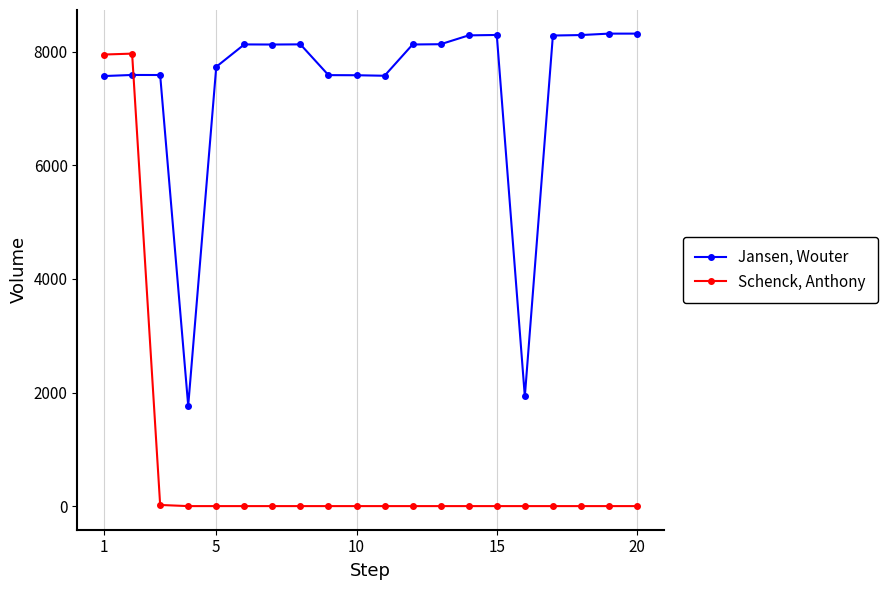

True or false: Schenck, Anthony has more than 0 interior local peaks.

True